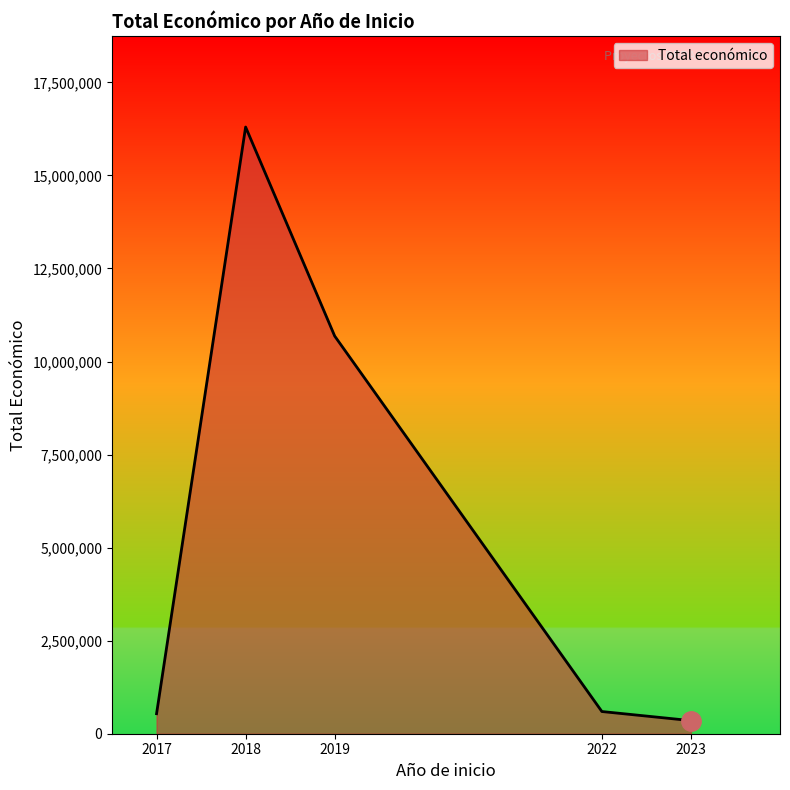

What is the average value?

5694203